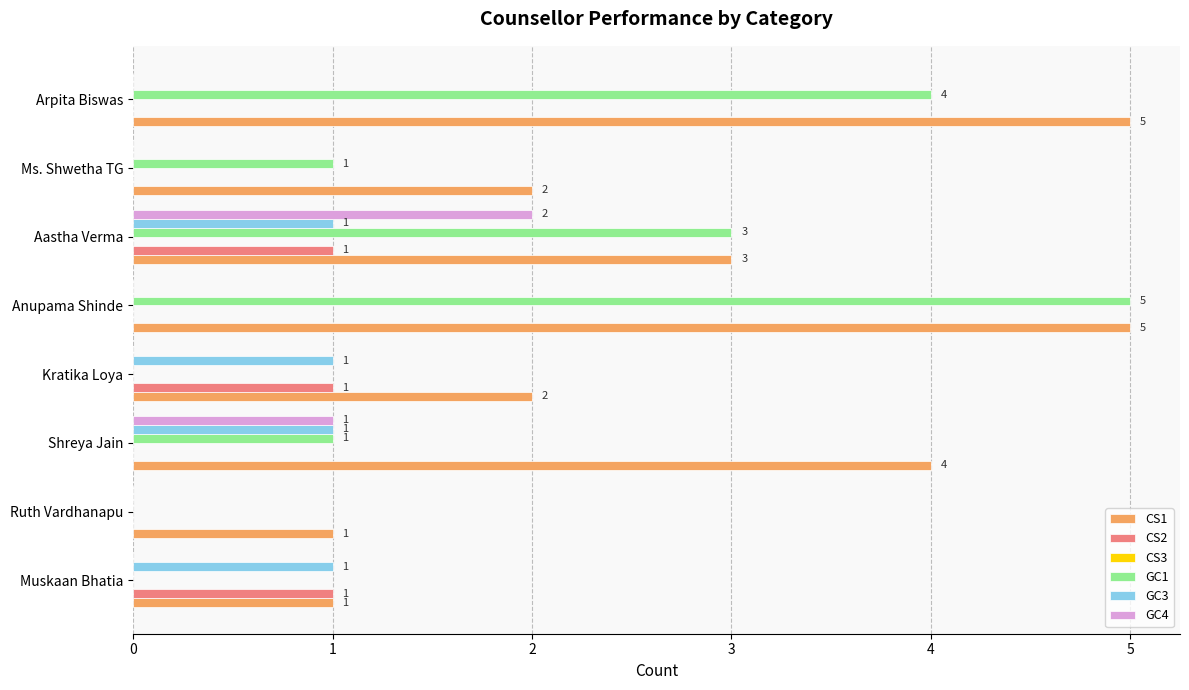

Count the number of data series in this chart.

5